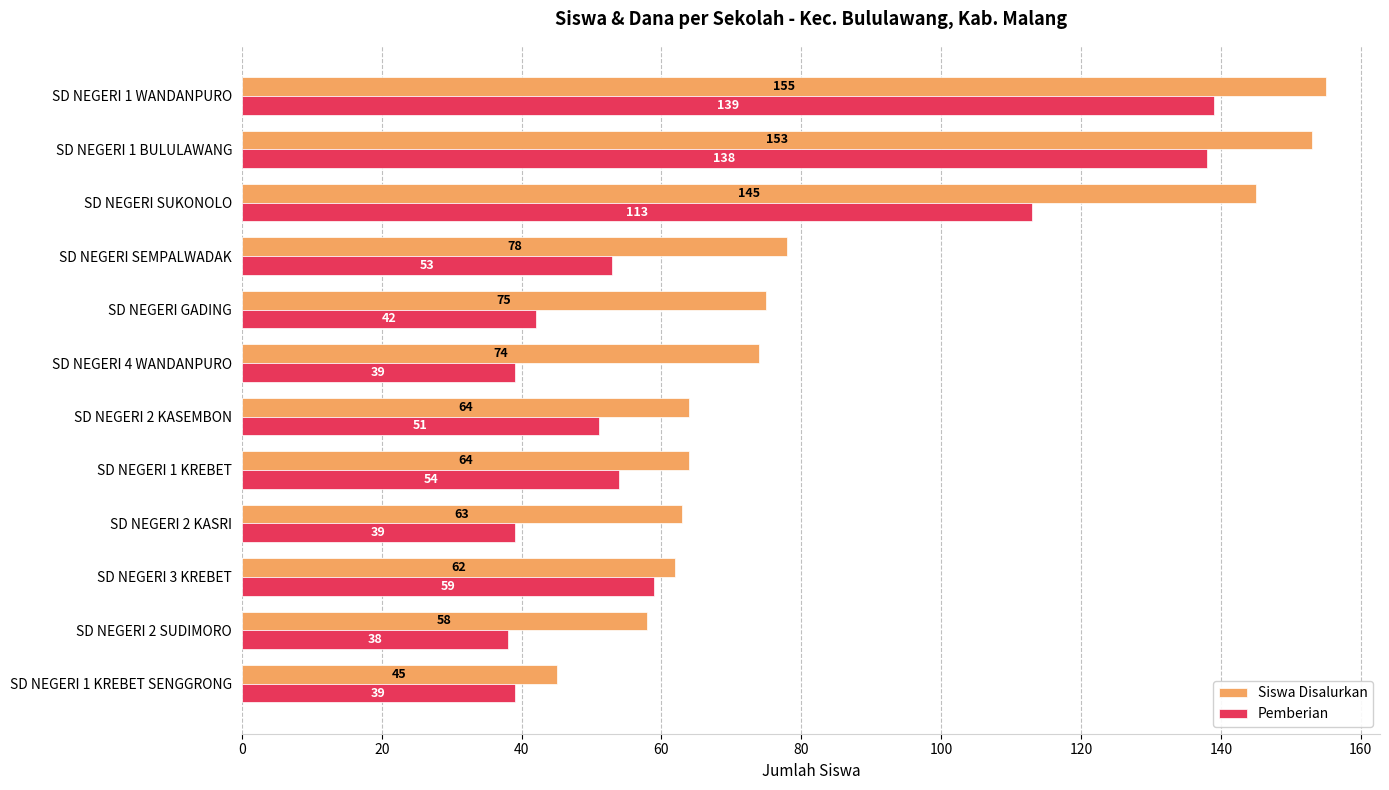

At SD NEGERI 2 SUDIMORO, list the series in order from largest to smallest.

Siswa Disalurkan, Pemberian